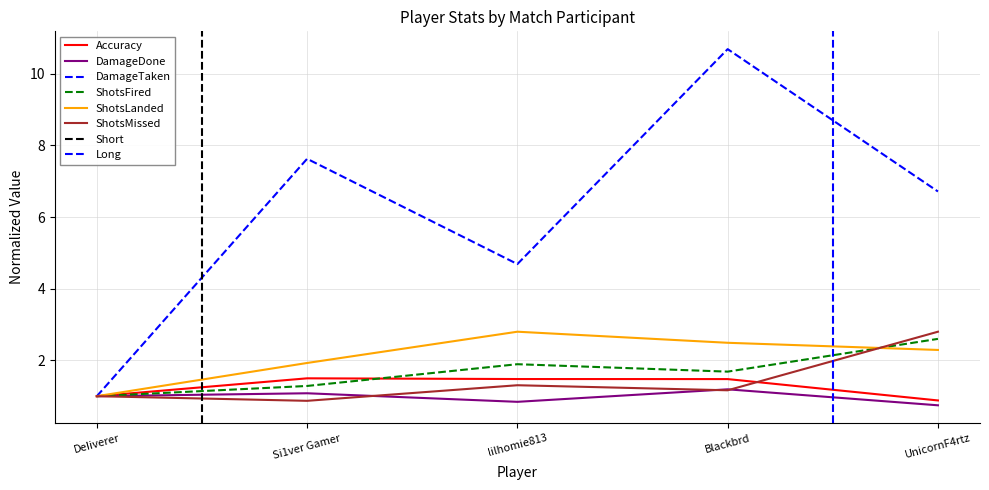

What is the spread (max minus min) of values at lilhomie813?

3.8